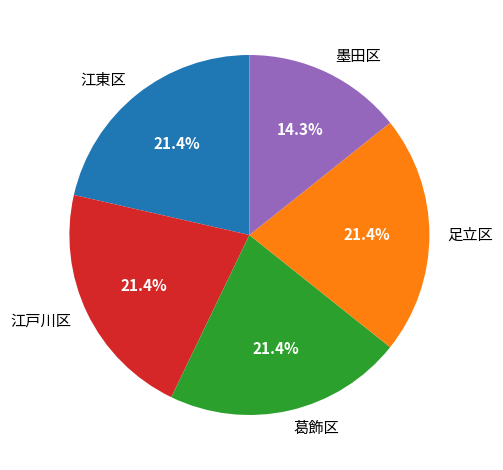

Count the number of slices in the pie.

5